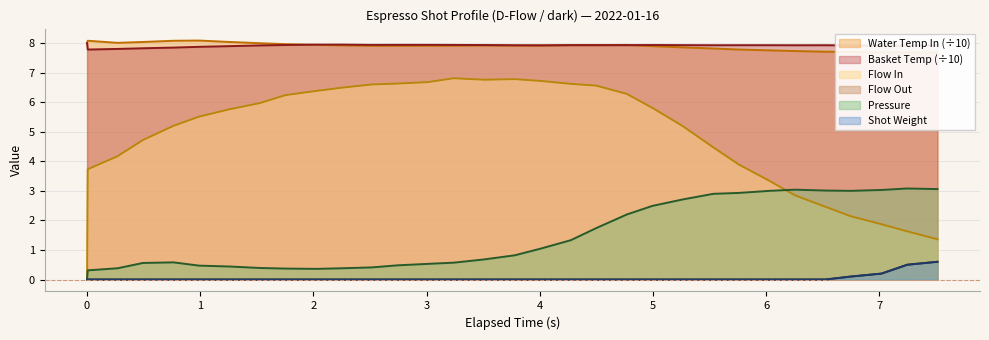

Reading right to left, what are all the values shown in this chart?

pressure: 3.1	3.1	3.0	3.0	3.0	3.0	3.0	2.9	2.9	2.7	2.5	2.2	1.7	1.3	1.0	0.8	0.7	0.6	0.5	0.5	0.4	0.4	0.4	0.4	0.4	0.4	0.5	0.6	0.6	0.4	0.3	0.0
flow_in: 1.4	1.6	1.9	2.1	2.5	2.9	3.3	3.9	4.5	5.2	5.8	6.3	6.6	6.6	6.7	6.8	6.8	6.8	6.7	6.6	6.6	6.5	6.4	6.2	6.0	5.8	5.5	5.2	4.7	4.2	3.7	0.0
flow_out: 0.6	0.5	0.2	0.1	0.0	0.0	0.0	0.0	0.0	0.0	0.0	0.0	0.0	0.0	0.0	0.0	0.0	0.0	0.0	0.0	0.0	0.0	0.0	0.0	0.0	0.0	0.0	0.0	0.0	0.0	0.0	0.0
current_total_shot_weight: 0.6	0.5	0.2	0.1	0.0	0.0	0.0	0.0	0.0	0.0	0.0	0.0	0.0	0.0	0.0	0.0	0.0	0.0	0.0	0.0	0.0	0.0	0.0	0.0	0.0	0.0	0.0	0.0	0.0	0.0	0.0	0.0
water_temperature_in: 7.7	7.7	7.7	7.7	7.7	7.7	7.8	7.8	7.8	7.9	7.9	7.9	7.9	7.9	7.9	7.9	7.9	7.9	7.9	7.9	7.9	7.9	7.9	8.0	8.0	8.0	8.1	8.1	8.0	8.0	8.1	8.0
water_temperature_basket: 7.9	7.9	7.9	7.9	7.9	7.9	7.9	7.9	7.9	7.9	7.9	7.9	7.9	7.9	7.9	7.9	7.9	7.9	7.9	7.9	7.9	7.9	7.9	7.9	7.9	7.9	7.9	7.8	7.8	7.8	7.8	8.0